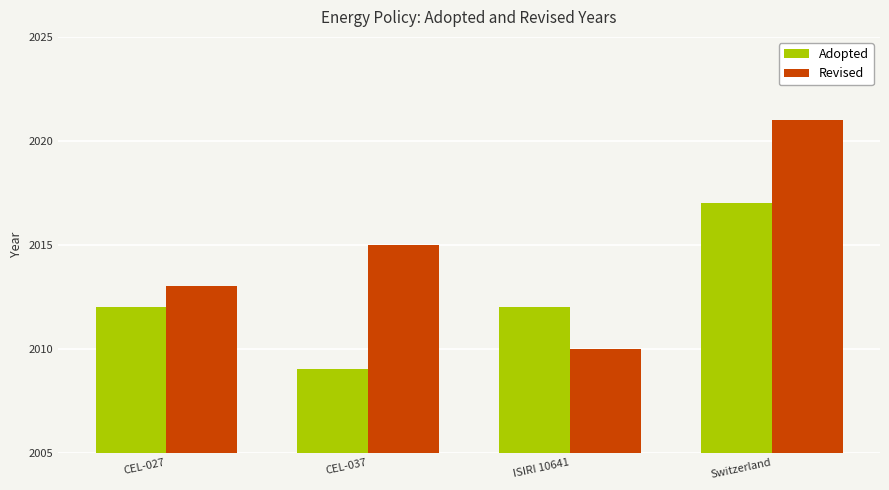

Which series has the widest spread of values?

Revised